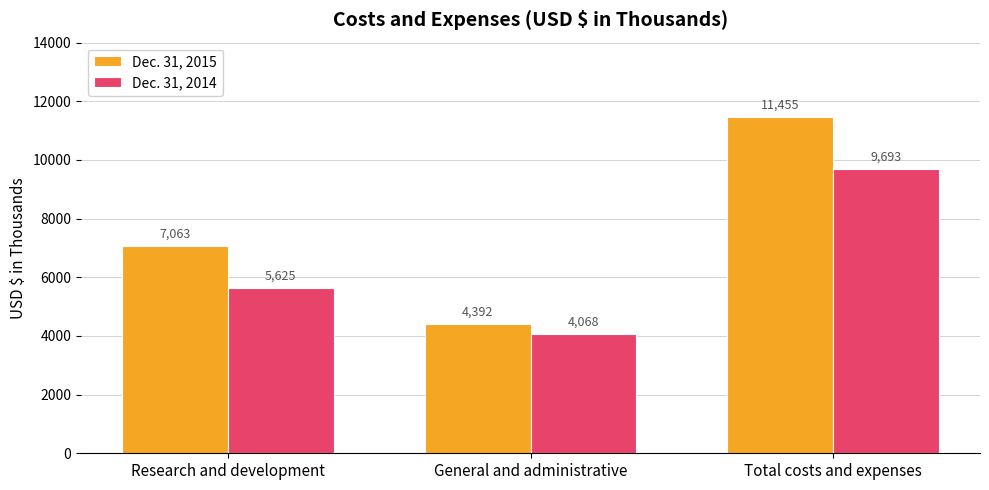

Rank the series at Research and development from lowest to highest value.

Dec. 31, 2014, Dec. 31, 2015